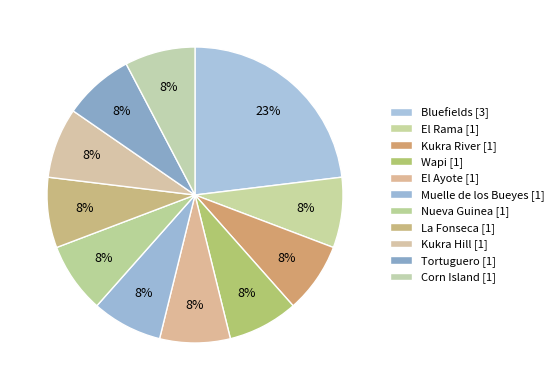

Combined, do Kukra River and La Fonseca account for over 50%?

No